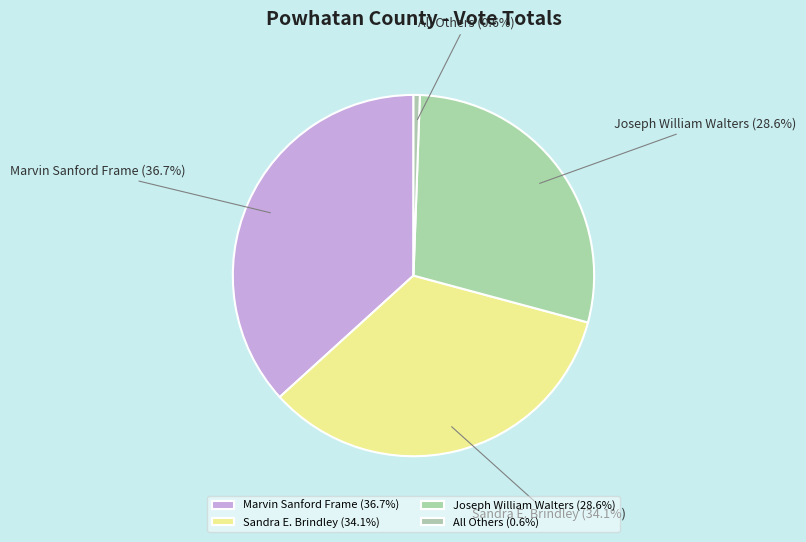

Does Sandra E. Brindley represent more than half of the total?

No